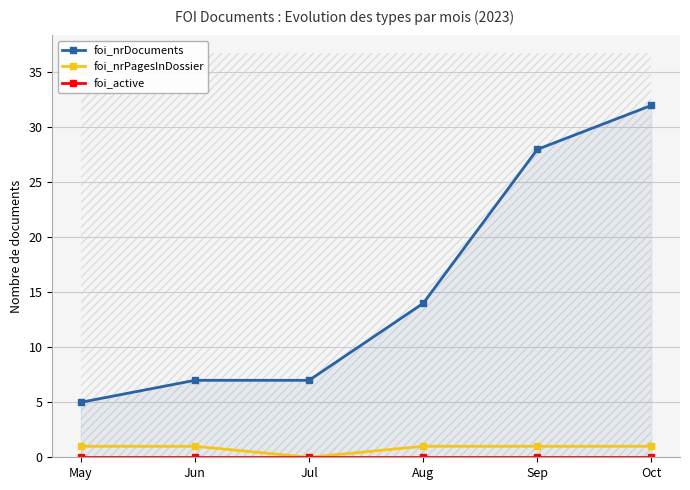

What is the total value across all series at Jun?

8